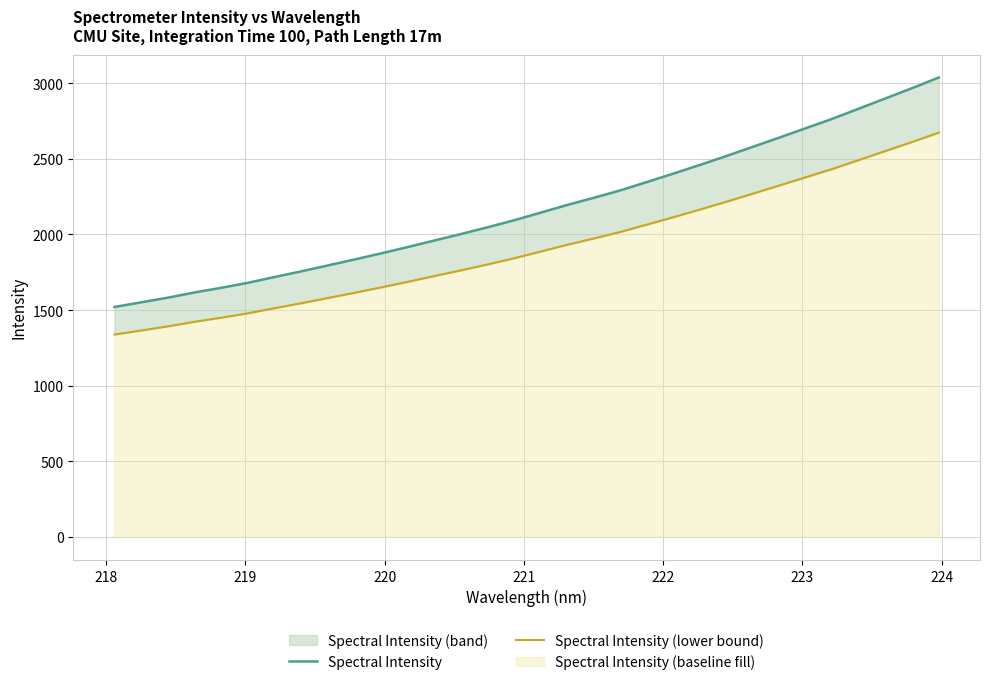

What is the minimum value shown in the chart?

1338.1